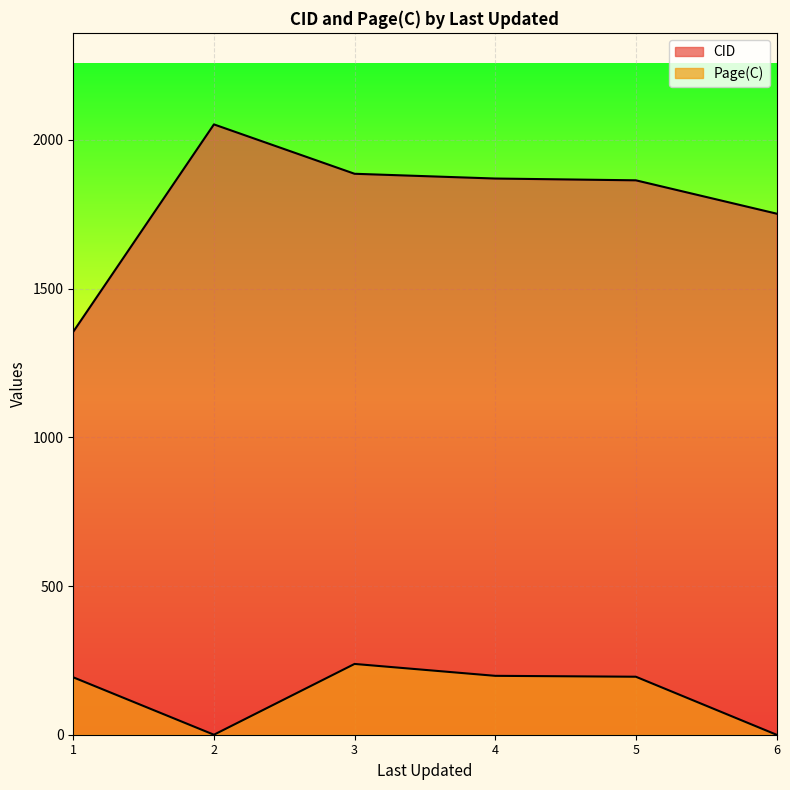

The Page(C) series shows 85 at 6. True or false?

False